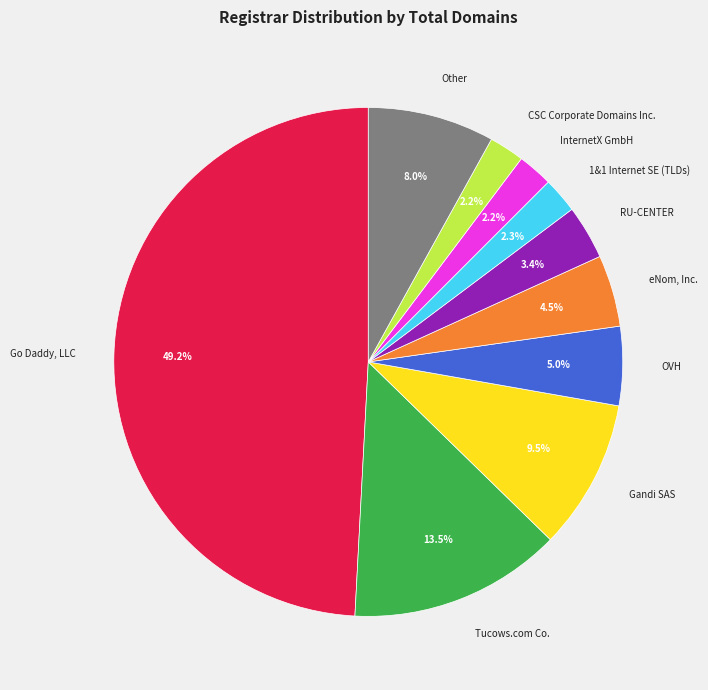

Which has a higher value, RU-CENTER or Other?

Other